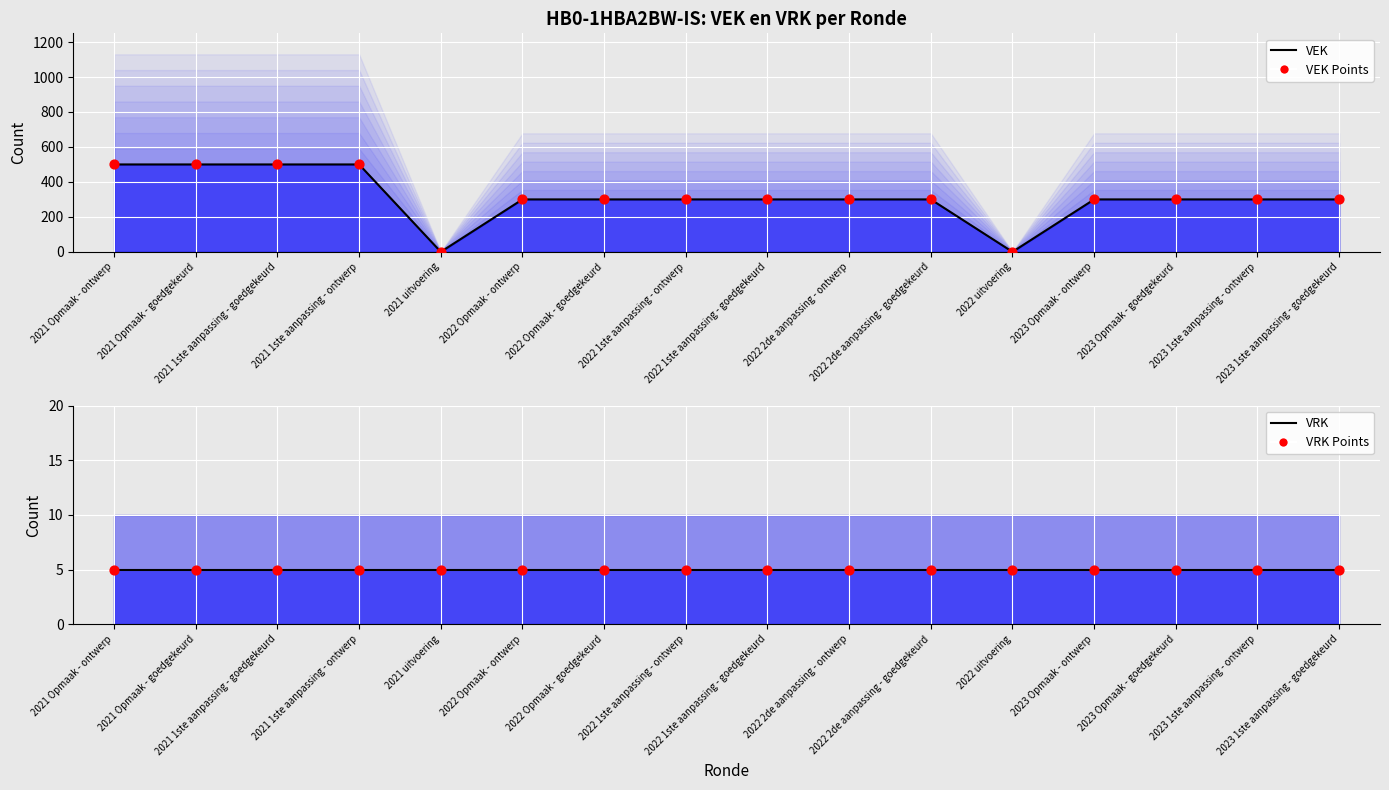

Is the value of VEK Points at 2023 Opmaak - ontwerp greater than the value of VRK Points at 2022 uitvoering?

Yes